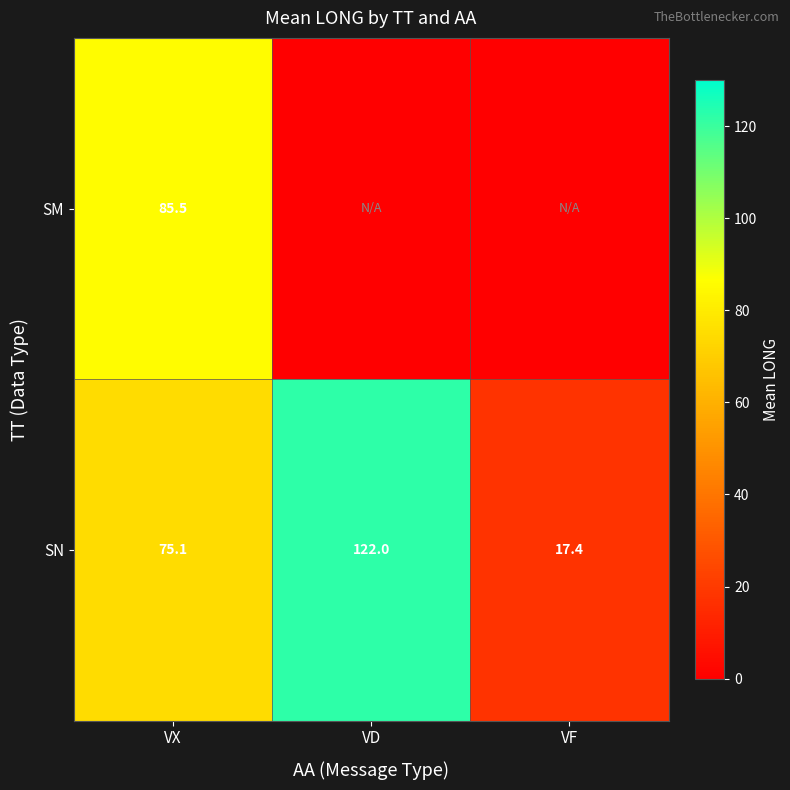

At VX, list the series in order from smallest to largest.

SN, SM